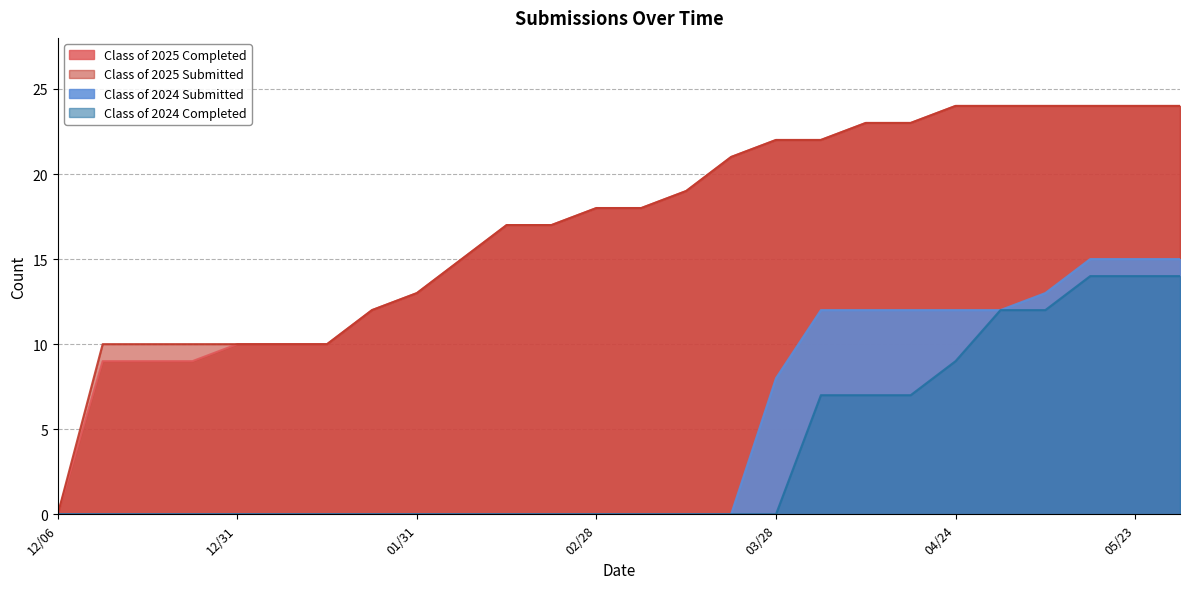

At which label does Class of 2024 Submitted reach its peak?

05/16